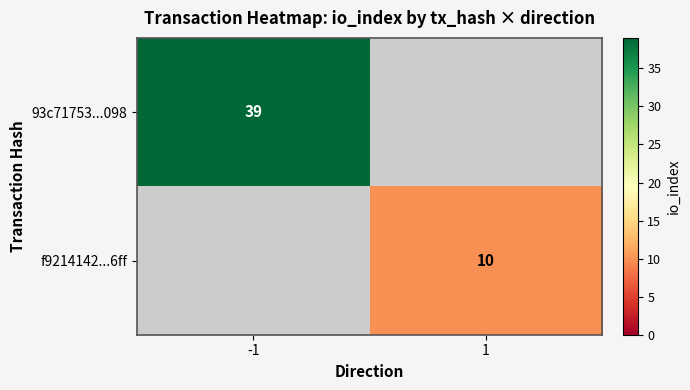

Is it true that 93c71753...098 equals 20 at -1?

False